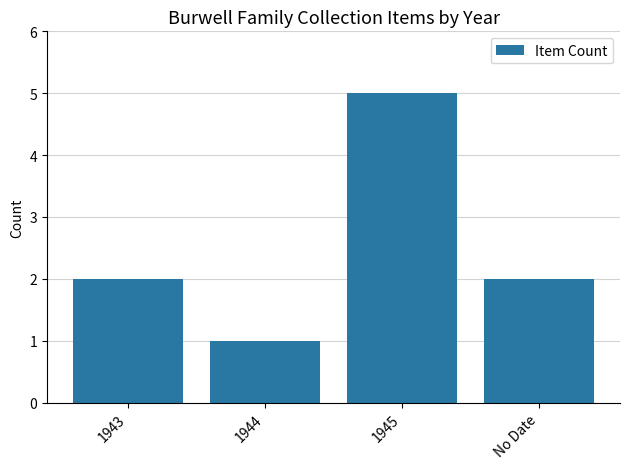

What position from the left is 1944?

2